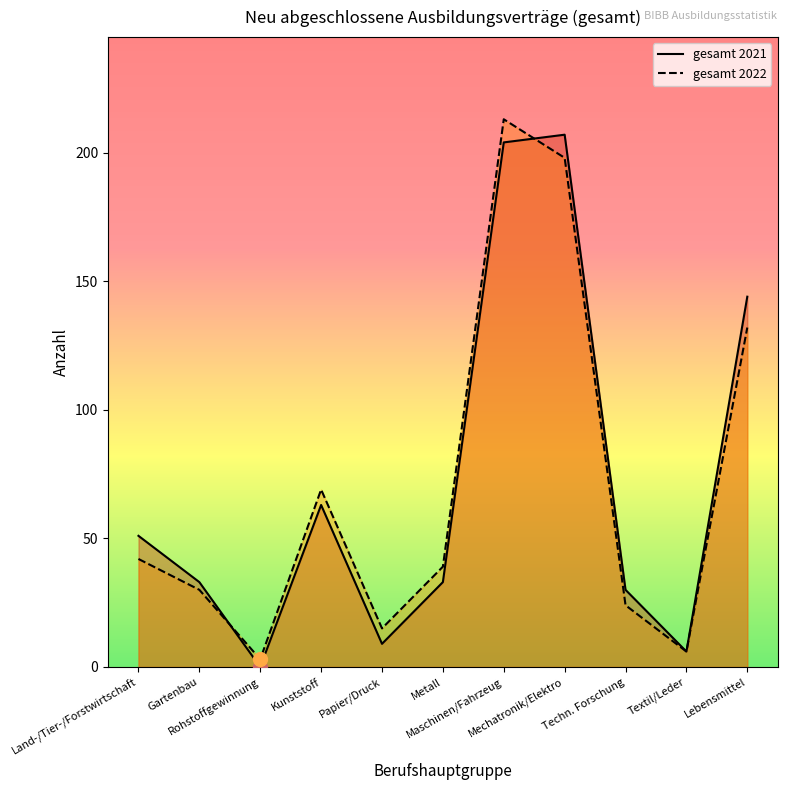

How many interior local peaks does the gesamt_2021 series have?

2